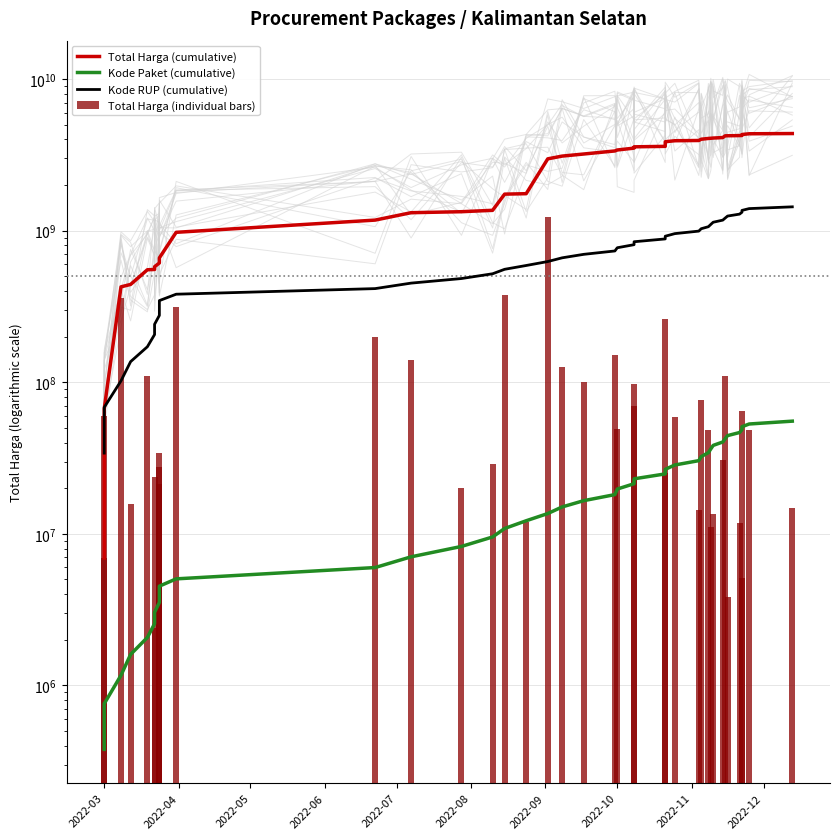

What are all the series names shown in the legend?

Total Harga (cumulative), Kode Paket (cumulative), Kode RUP (cumulative), Total Harga (individual bars)